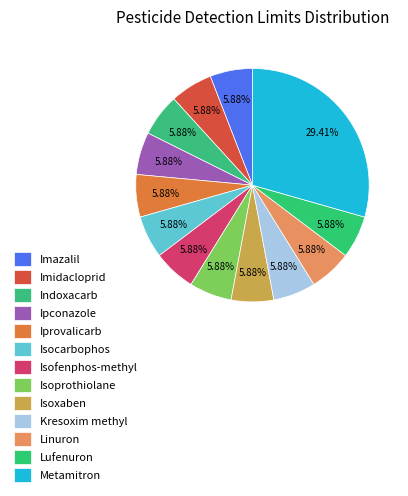

Count the number of slices in the pie.

13